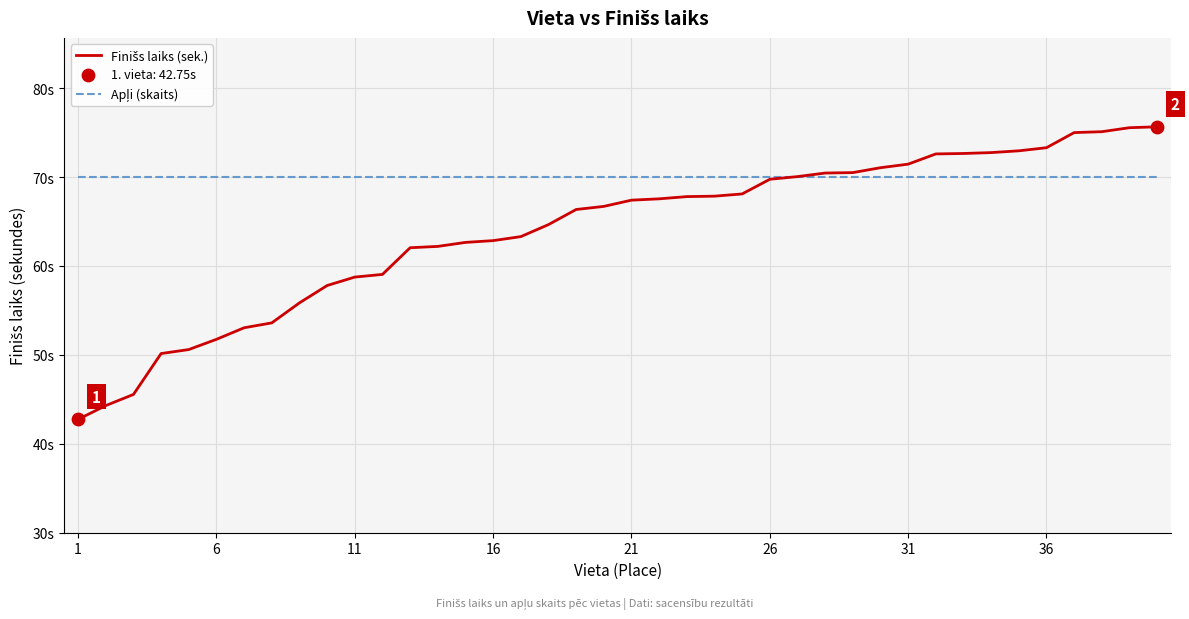

Does the chart have visible grid lines?

Yes